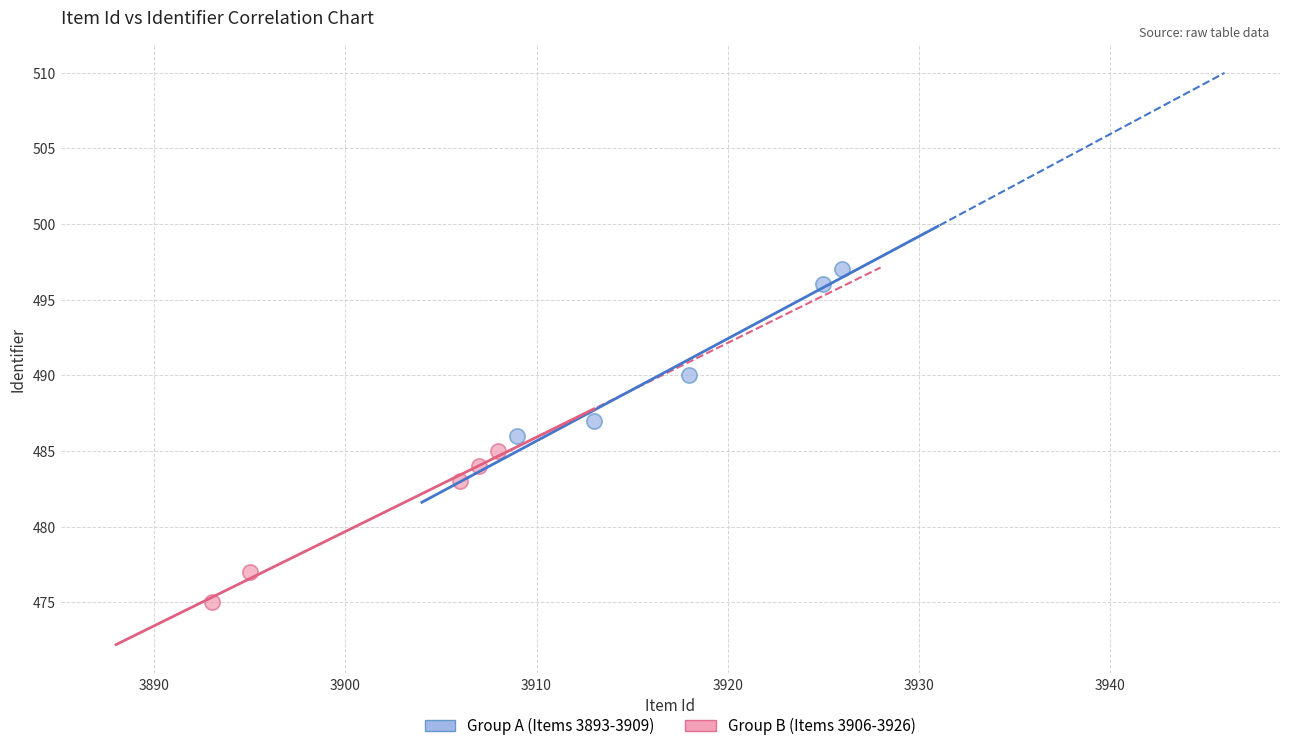

Which series reaches the maximum Y coordinate?

Group A (Items 3893-3909)